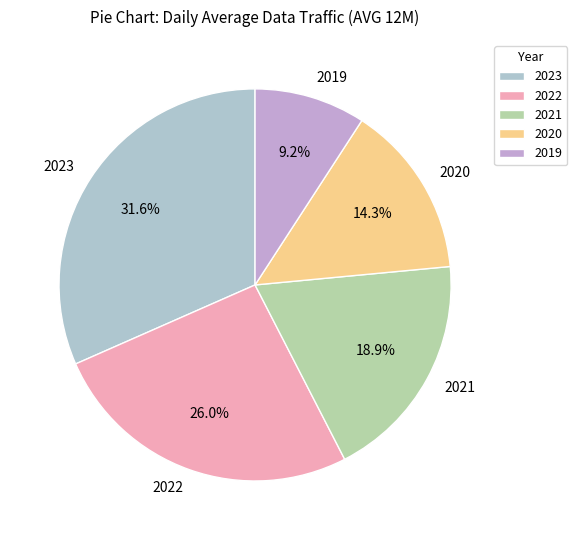

Count the number of slices in the pie.

5